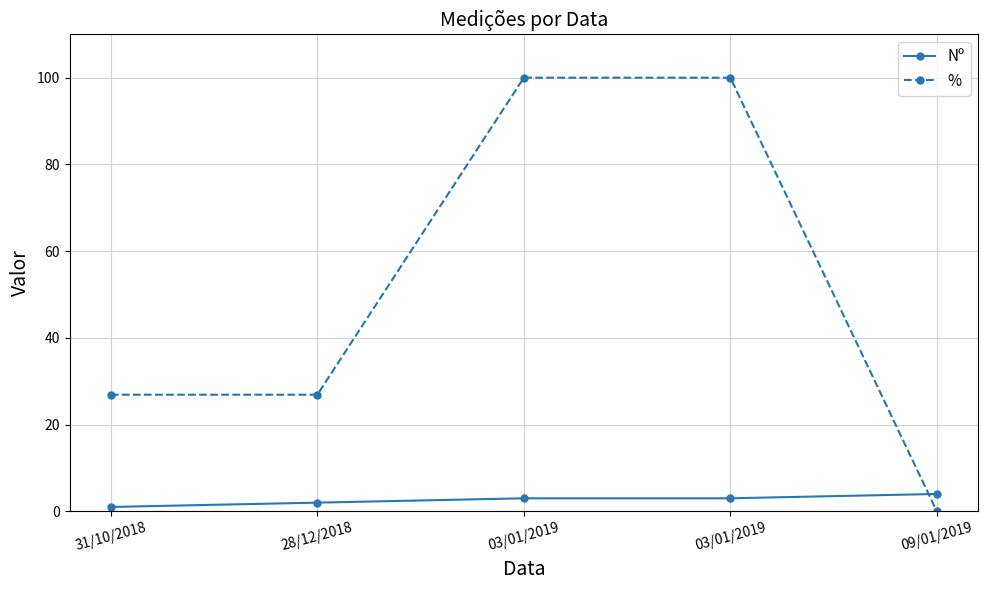

What is the approximate value of % at 03/01/2019?

100.0